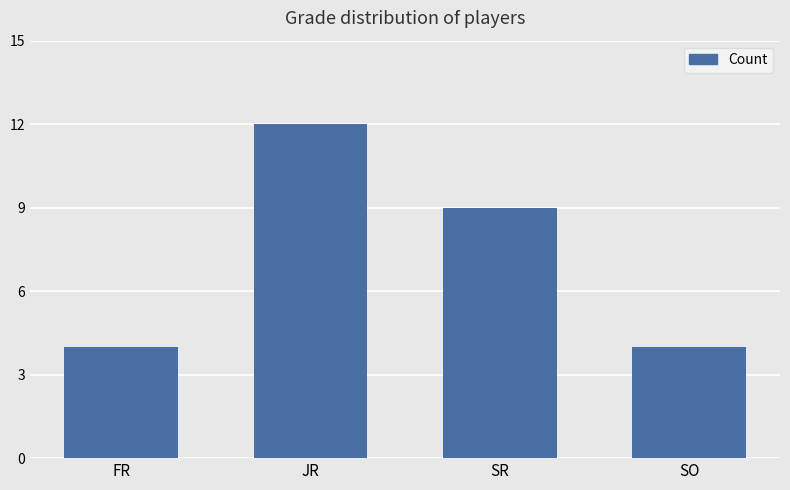

The chart shows a value of 4 at JR. True or false?

False